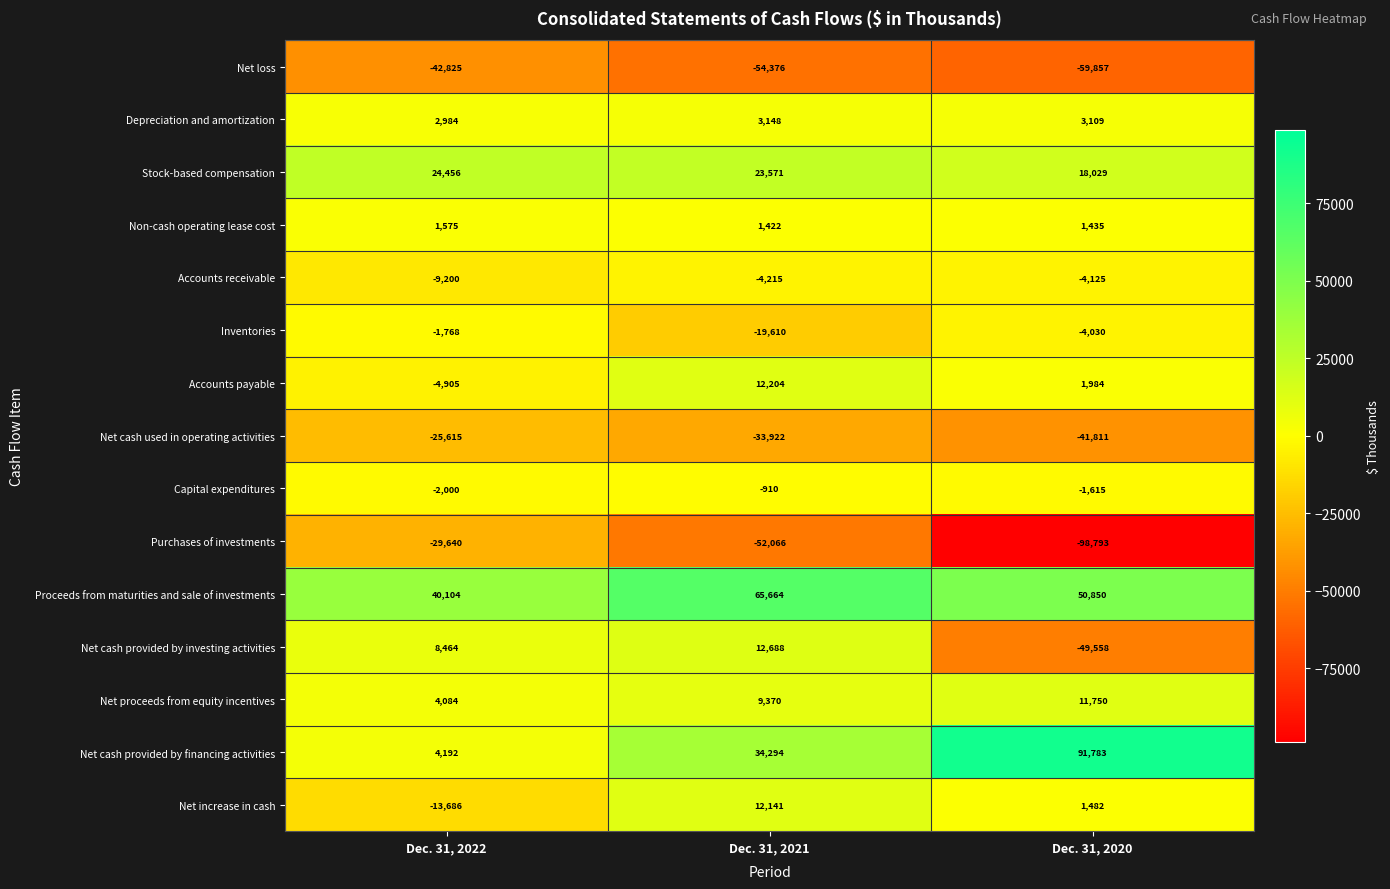

At which category does the chart reach its peak across all series?

Dec. 31, 2020